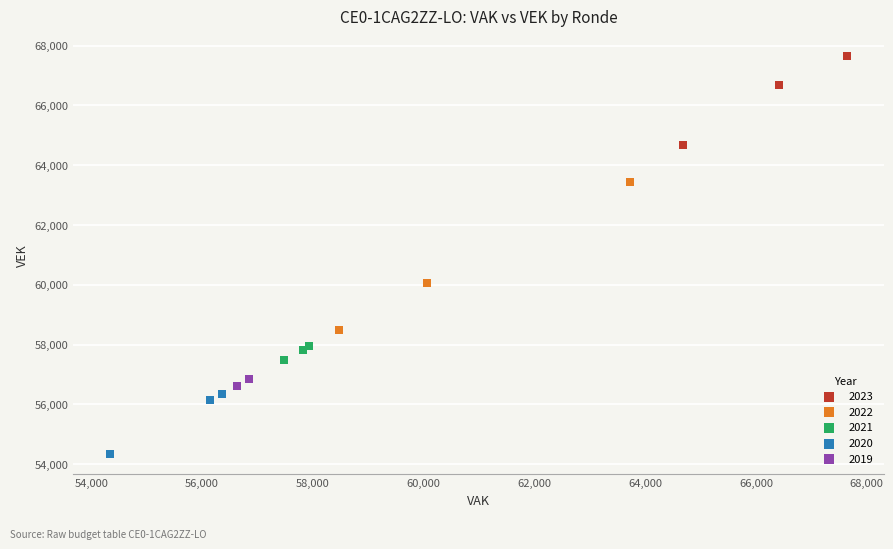

Which series reaches the minimum Y coordinate?

2020